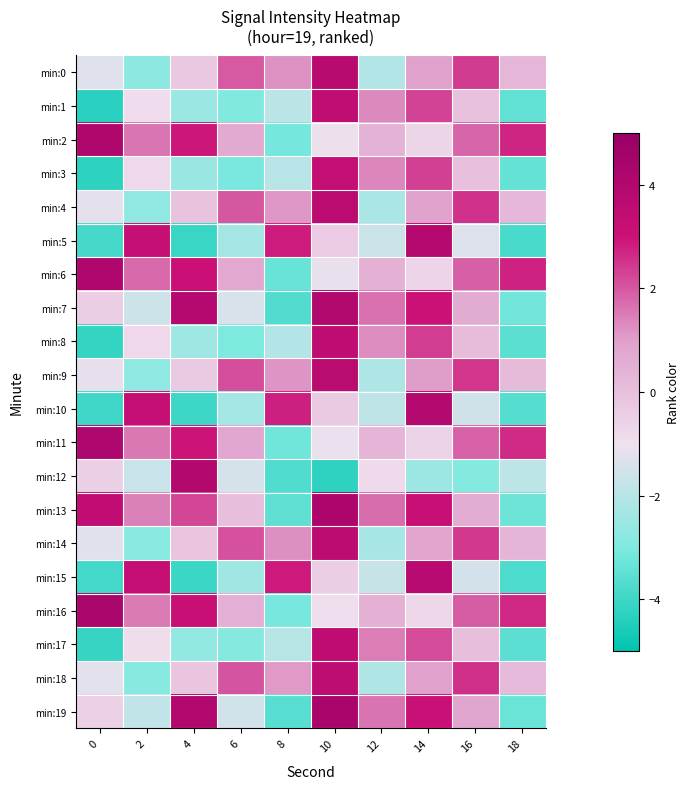

Rank the series by their maximum value, from highest to lowest.

min:19, min:16, min:13, min:11, min:6, min:2, min:7, min:12, min:10, min:5, min:15, min:0, min:9, min:4, min:14, min:18, min:17, min:8, min:1, min:3